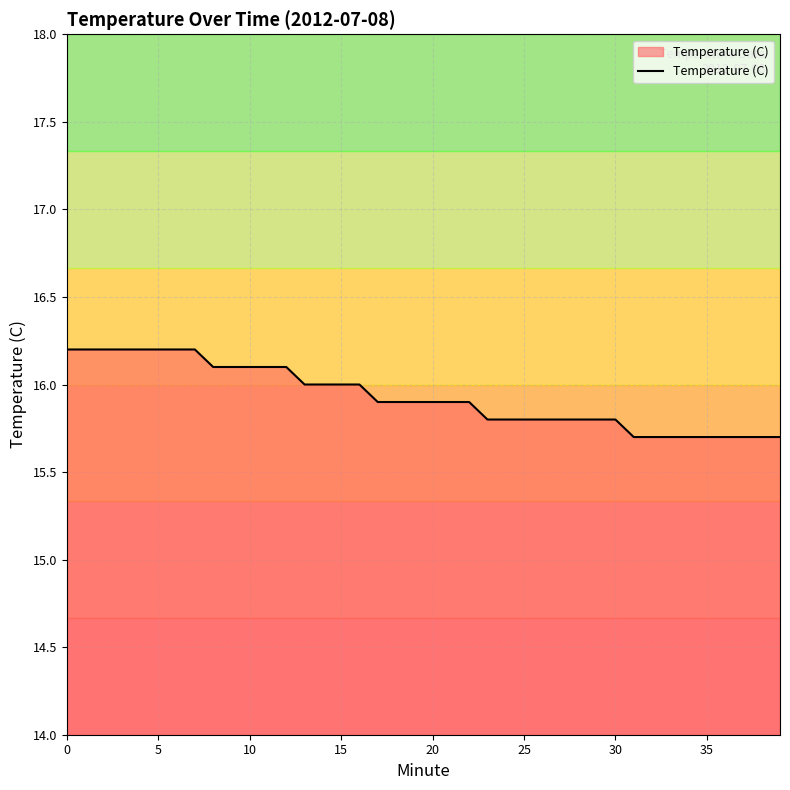

Does the chart have visible grid lines?

Yes